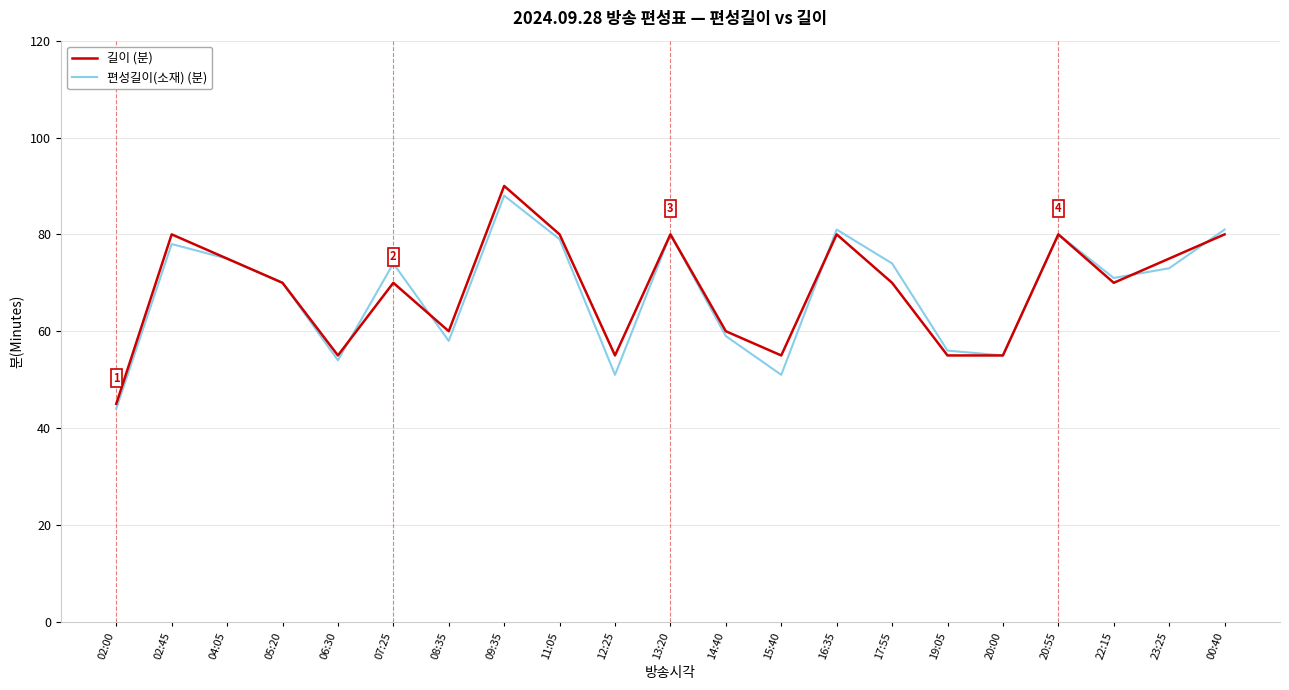

What is the minimum value shown in the chart?

44